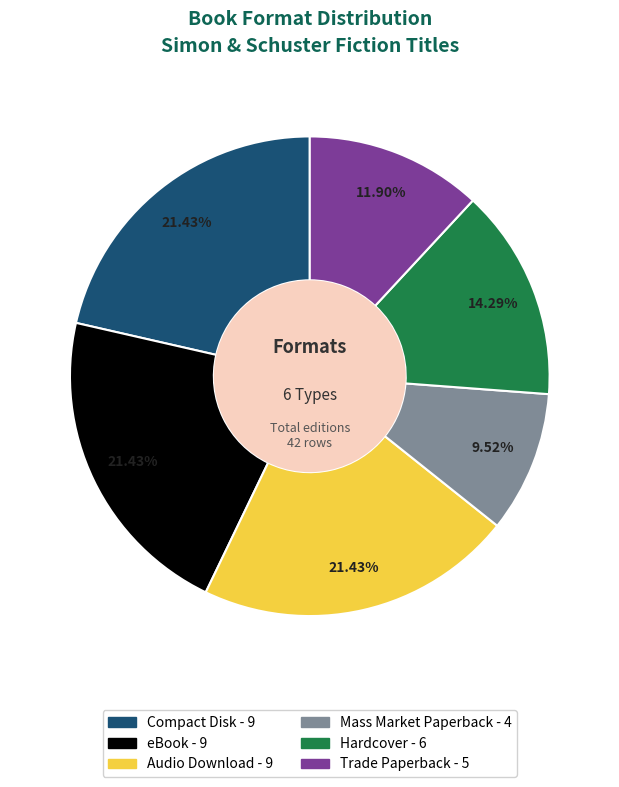

Which category has the smallest portion of the pie?

Mass Market Paperback